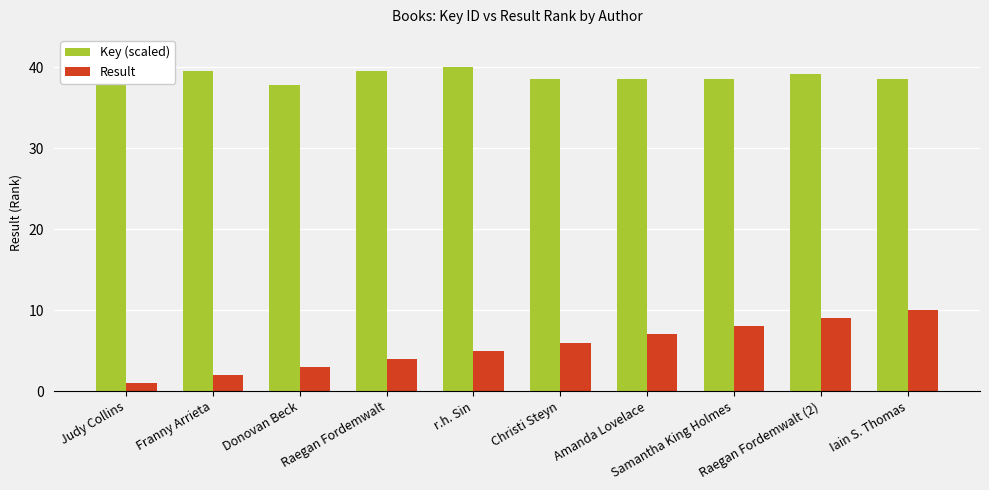

Which series has the largest total across all categories?

Key (scaled)